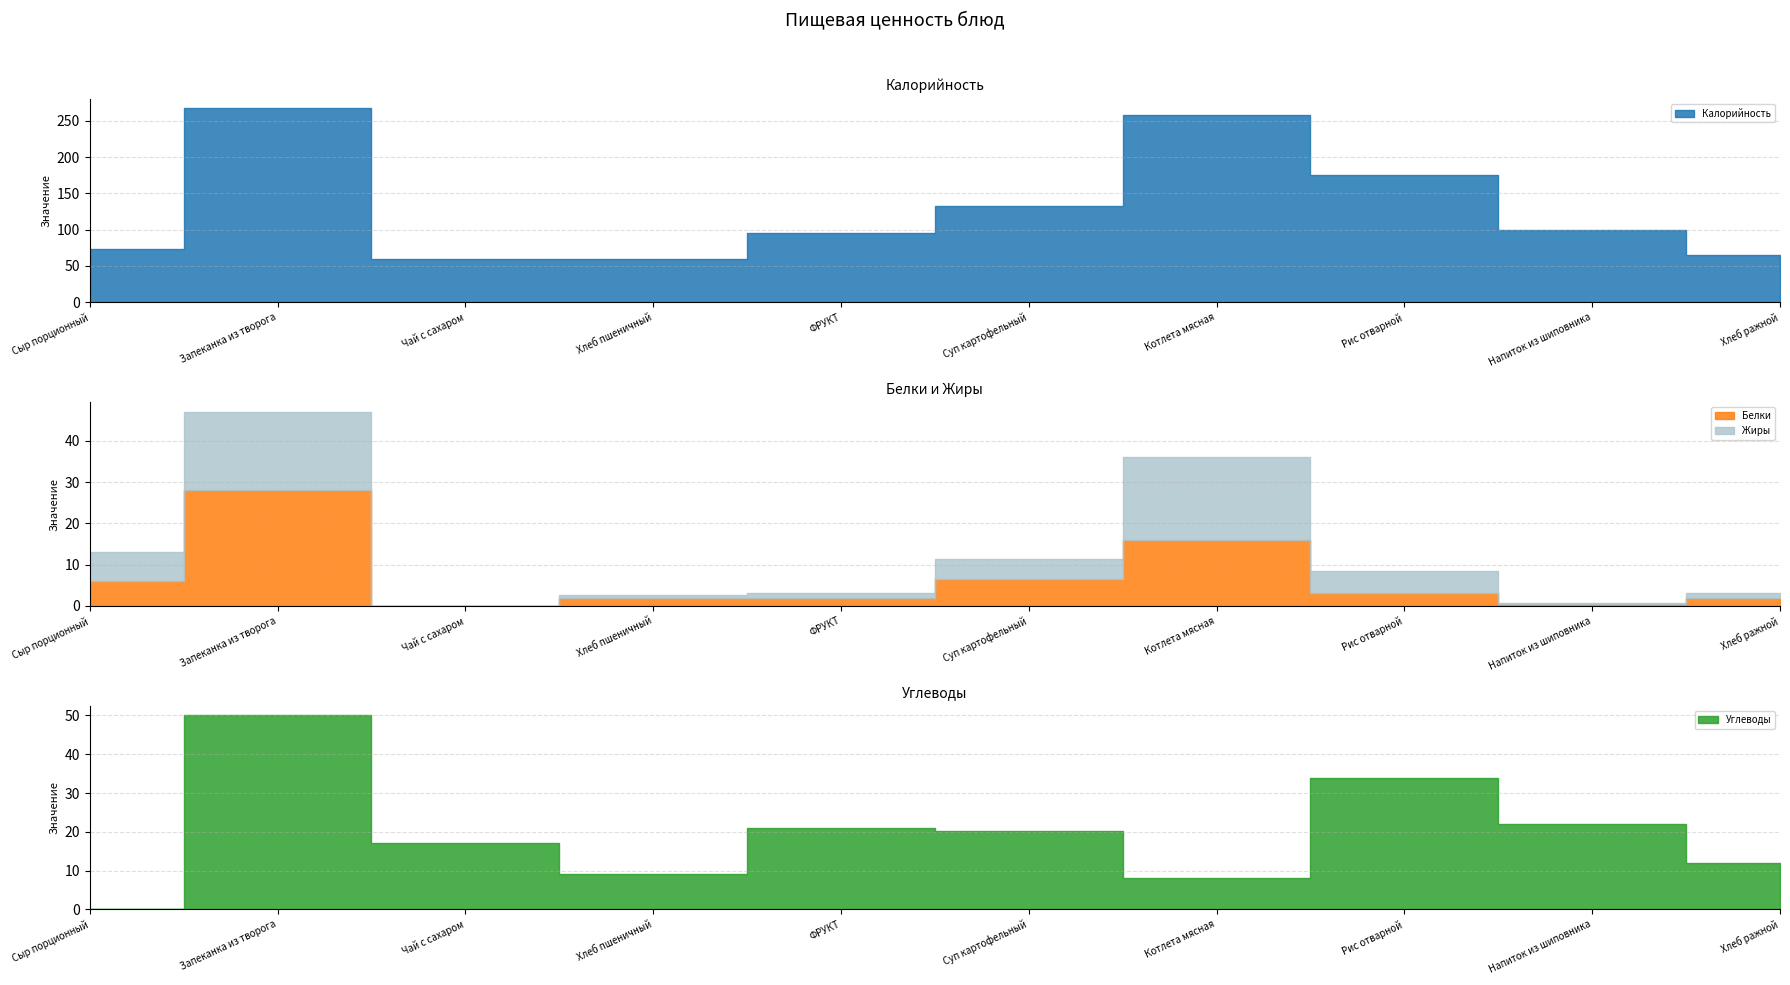

What is the label of the 1st point from the left?

Сыр порционный